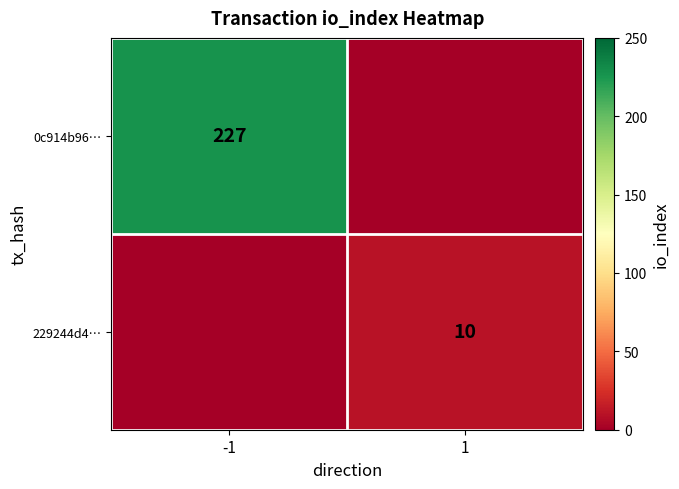

Is it true that 0c914b96… equals 227 at -1?

True